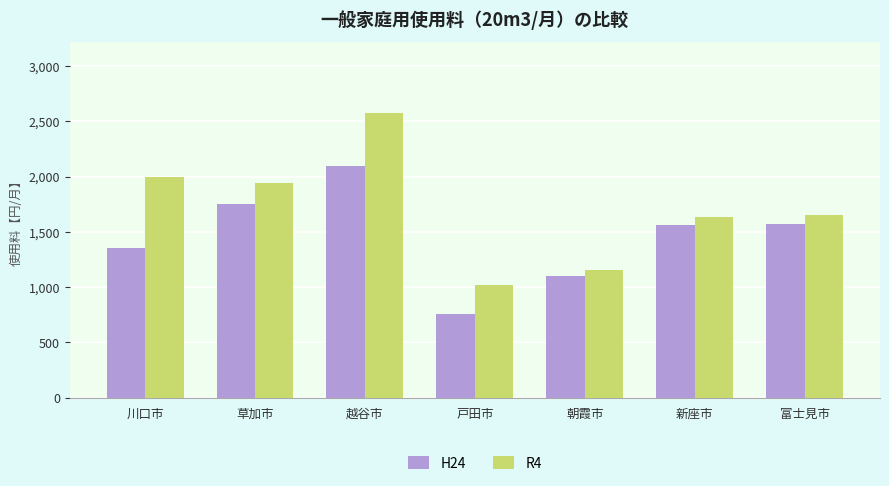

At which category is the sum across all series the highest?

越谷市